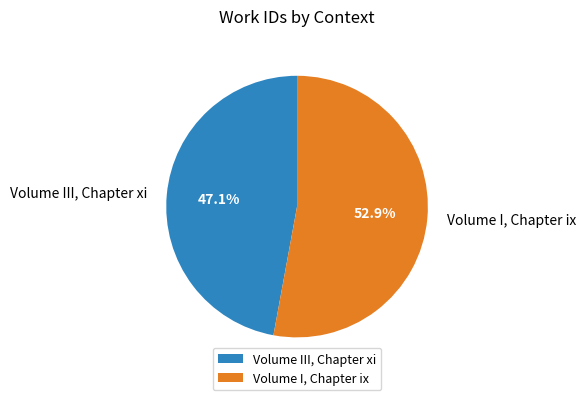

Between Volume III, Chapter xi and Volume I, Chapter ix, which is larger?

Volume I, Chapter ix